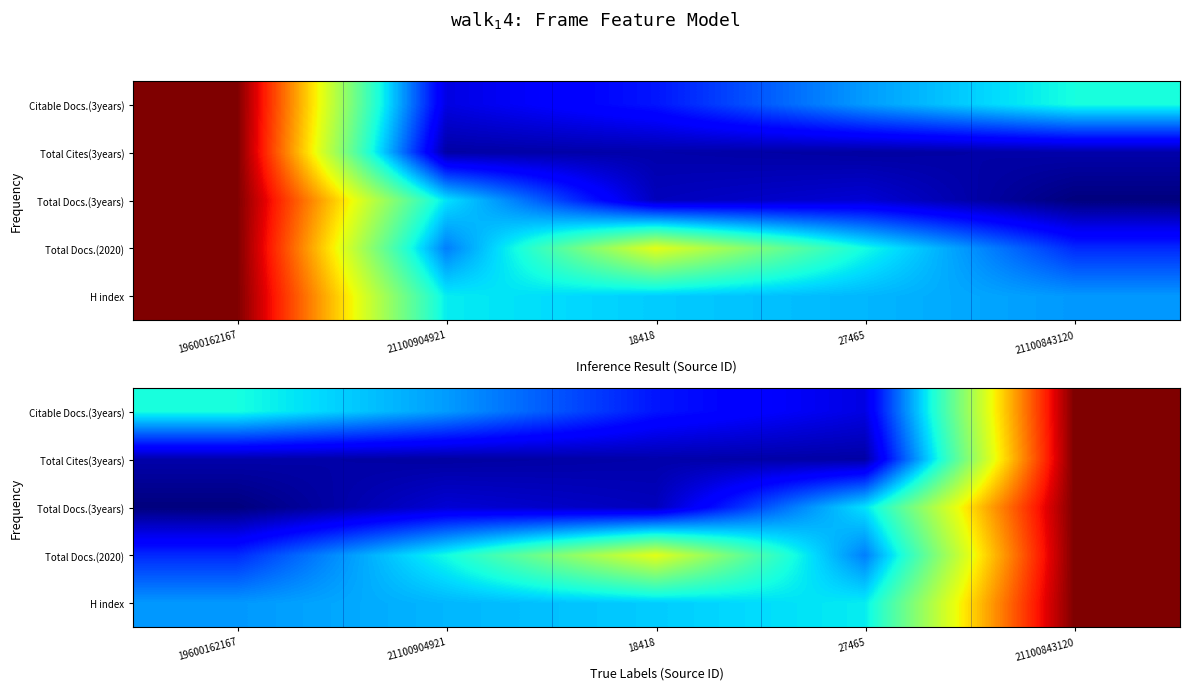

At which label does Total Cites(3years) reach its peak?

21100843120